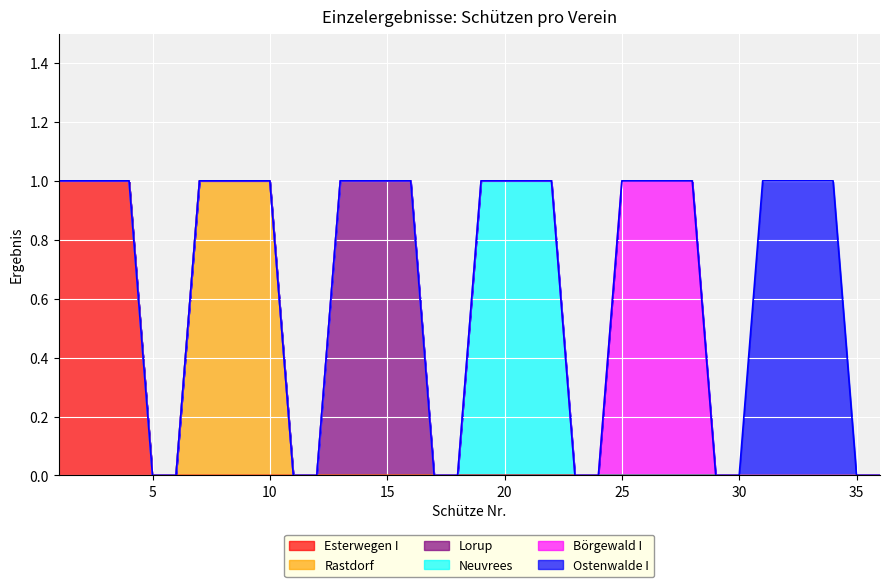

True or false: Esterwegen I and Lorup cross at least once.

False